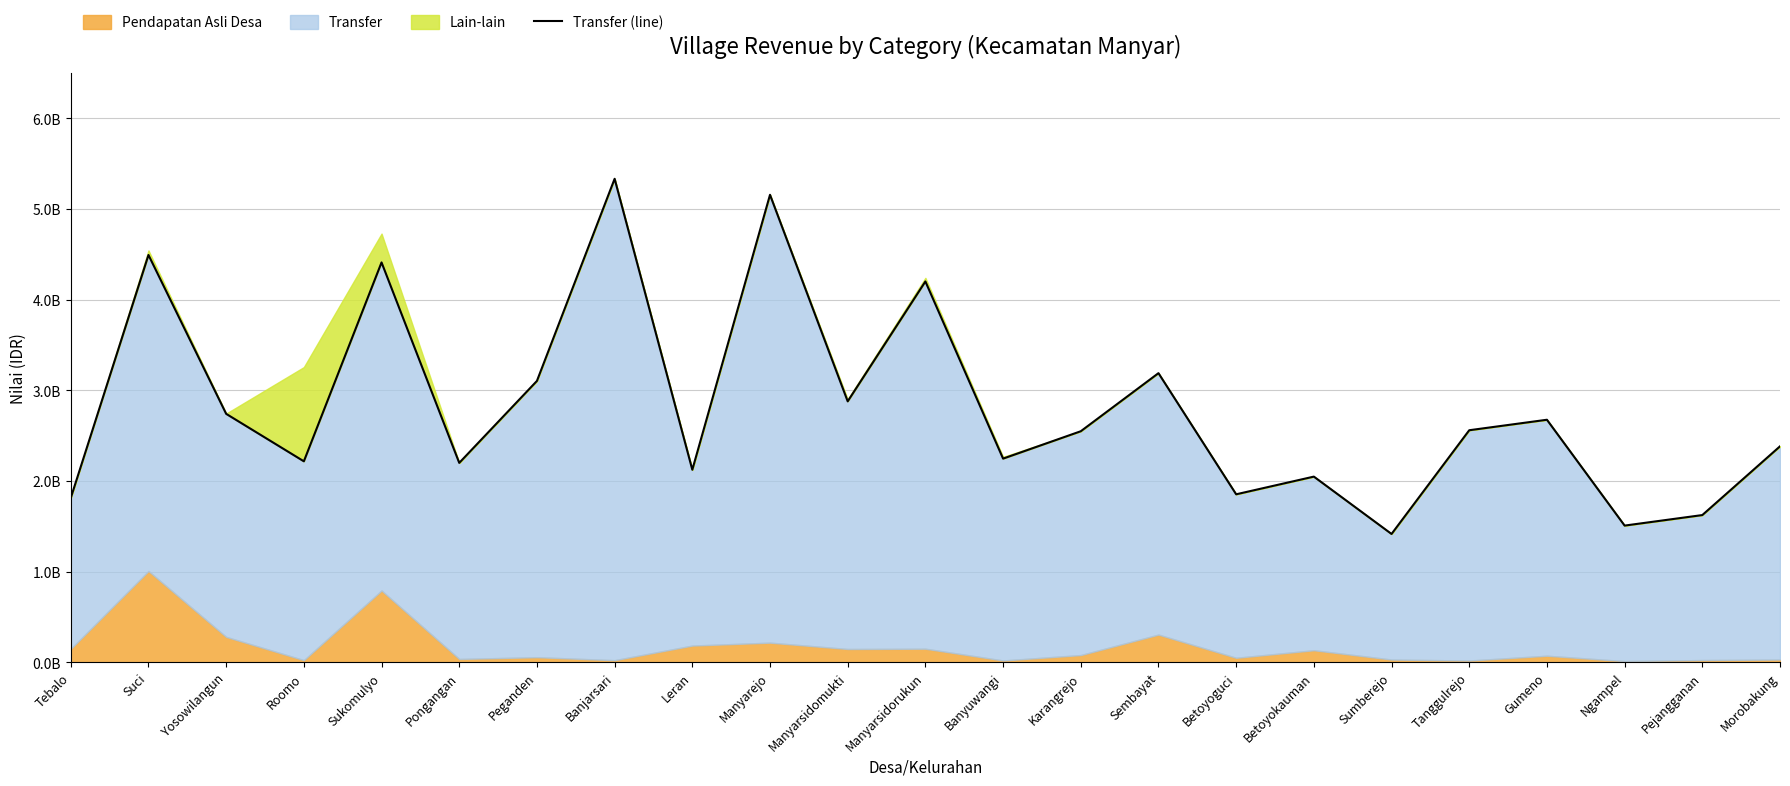

What is the smallest value displayed?

1415624000